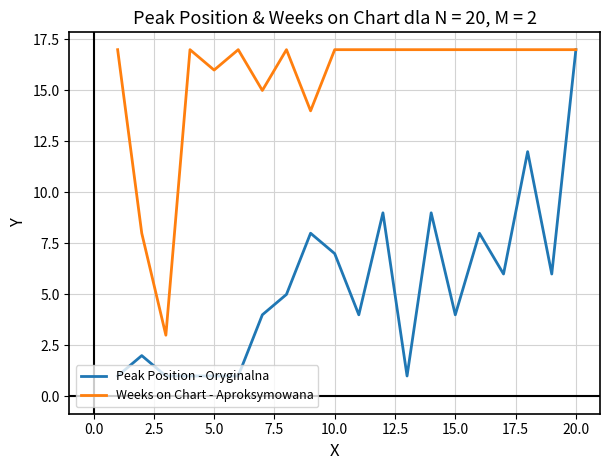

What is the minimum value for Weeks on Chart - Aproksymowana?

3